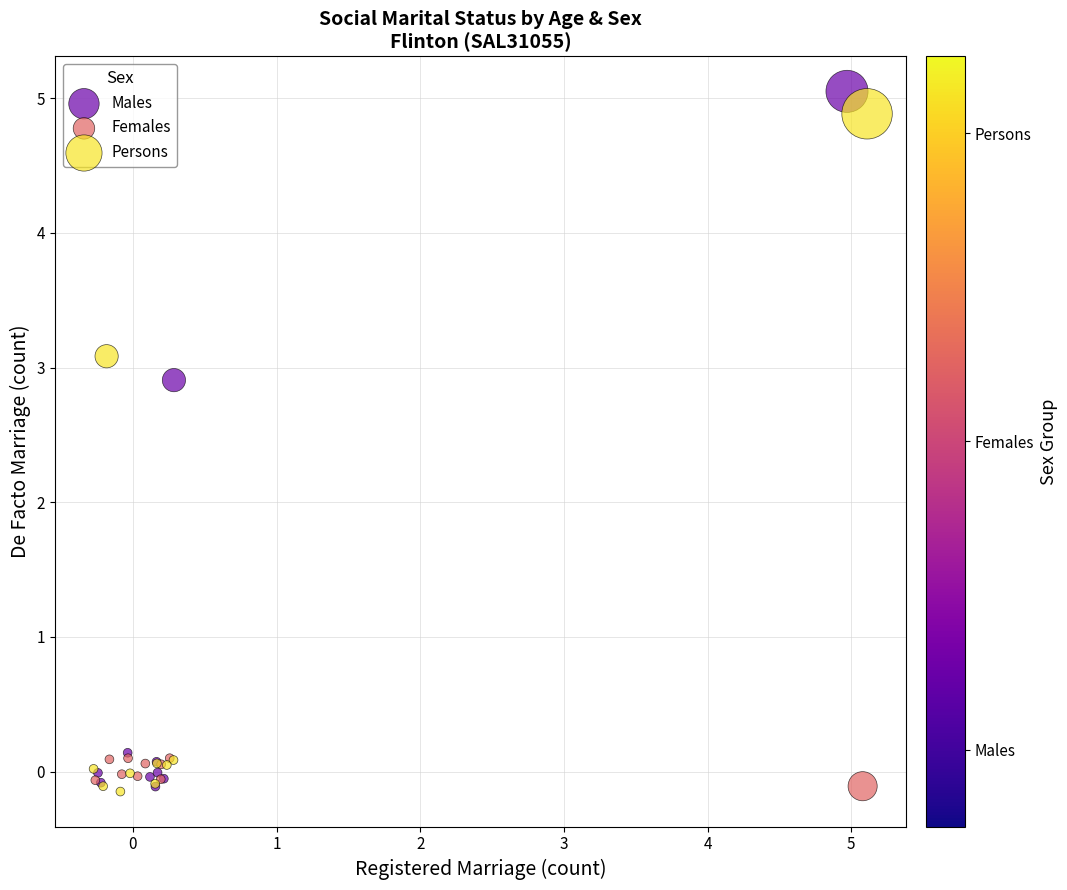

Which series has the widest spread of Y values?

Males